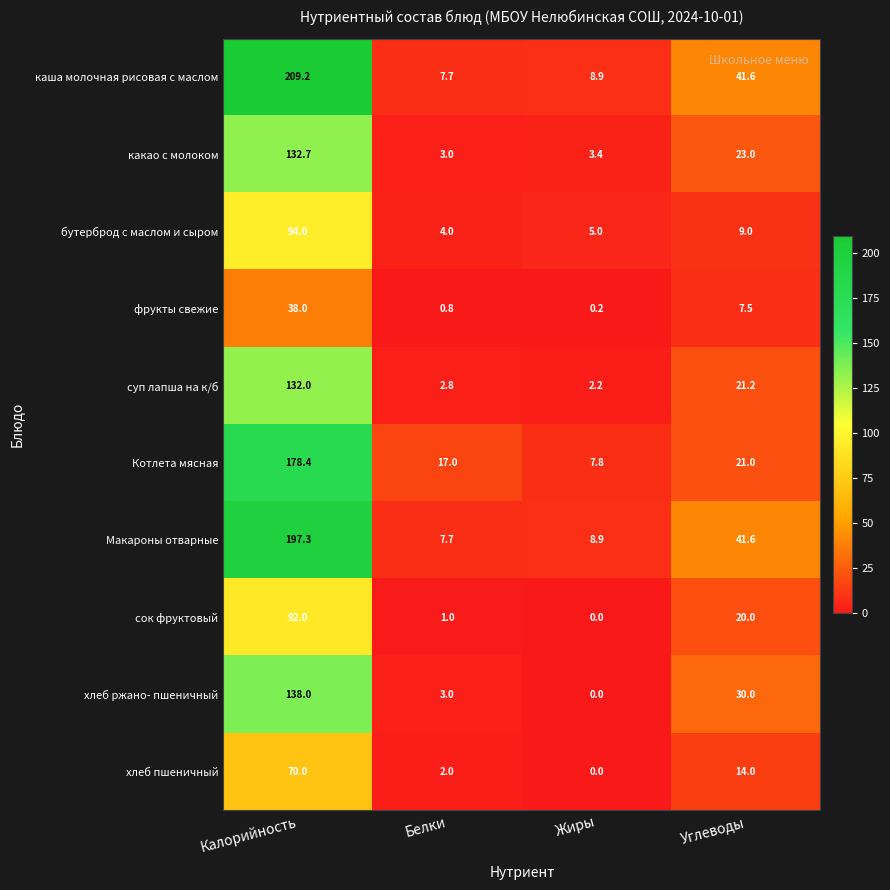

How many distinct data groups are displayed?

10